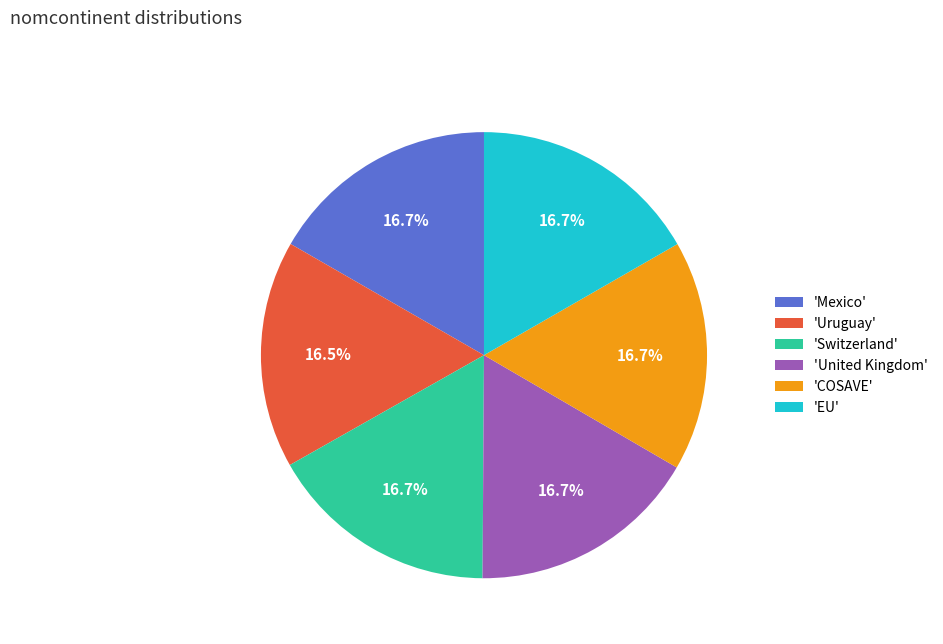

What percentage is NOT represented by 'Mexico'?

83.3%